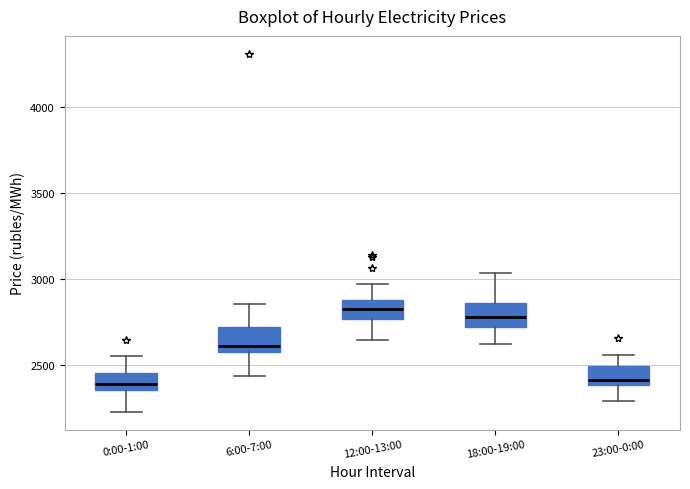

Reading left to right, read every box against the y-axis: the position of its median line, the range the box covers, and the ends of its whiskers. The values are not printed on the chart, so give them approximately, as read against the axis.

0:00-1:00: median 2400, box 2350 to 2450, whiskers 2250 to 2550
6:00-7:00: median 2600 (just above the box's lower edge), box 2600 to 2700, whiskers 2450 to 2850
12:00-13:00: median 2800, box 2750 to 2900, whiskers 2650 to 2950
18:00-19:00: median 2800, box 2700 to 2850, whiskers 2600 to 3050
23:00-0:00: median 2400 (just above the box's lower edge), box 2400 to 2500, whiskers 2300 to 2550